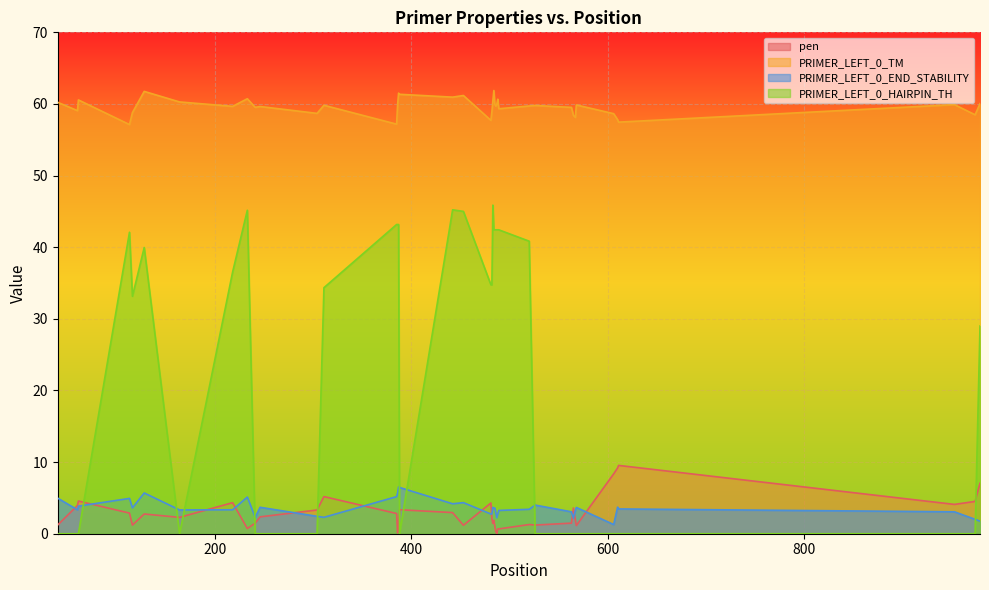

Which series has the largest total across all categories?

PRIMER_LEFT_0_TM